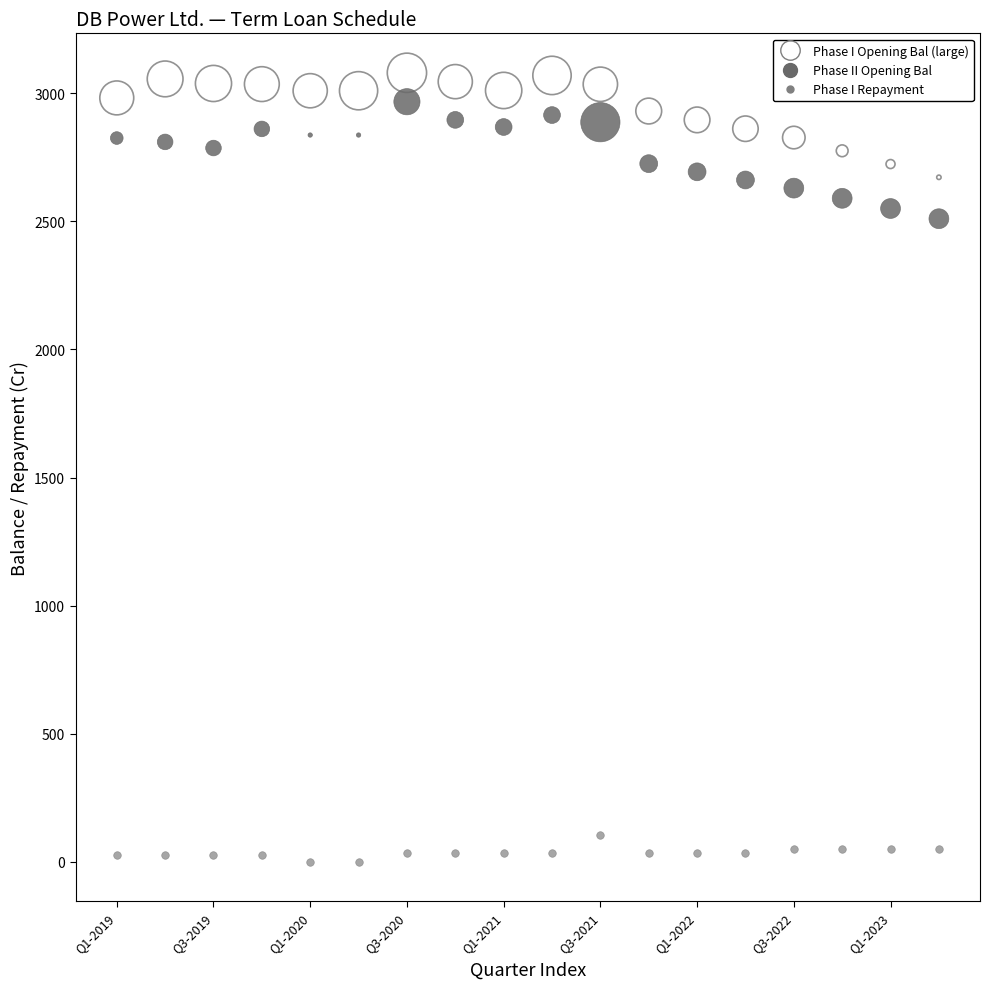

Across all data points, what is the range of Y values (max minus min)?

3079.2